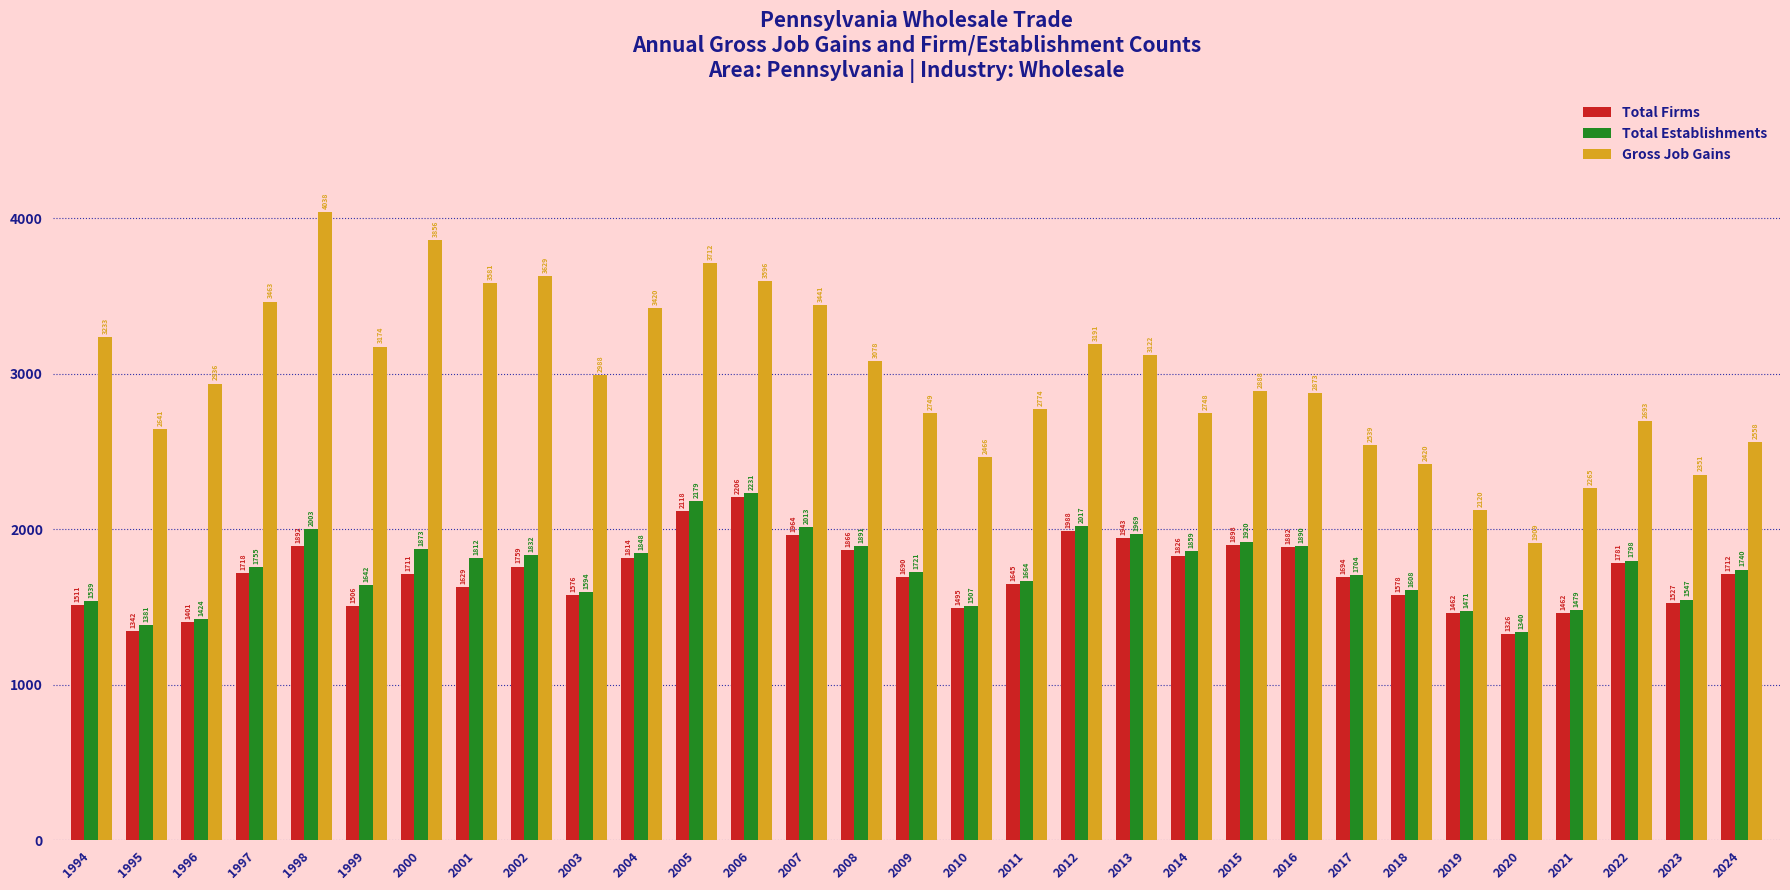

What is the minimum value for Total Firms?

1326